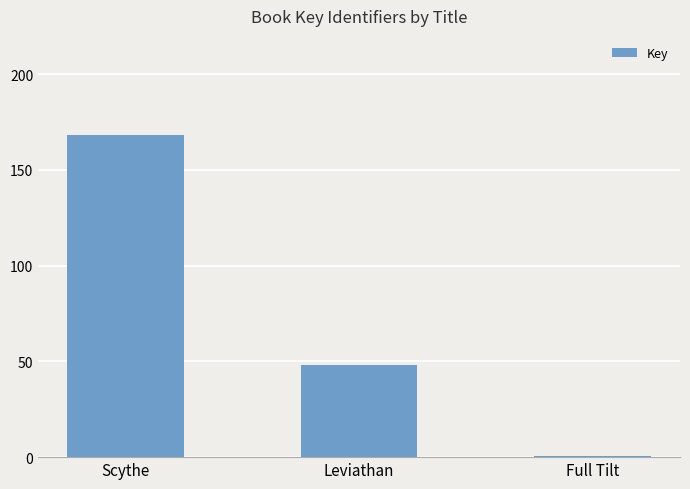

Where is the data nearest to the value 84208931?

Leviathan